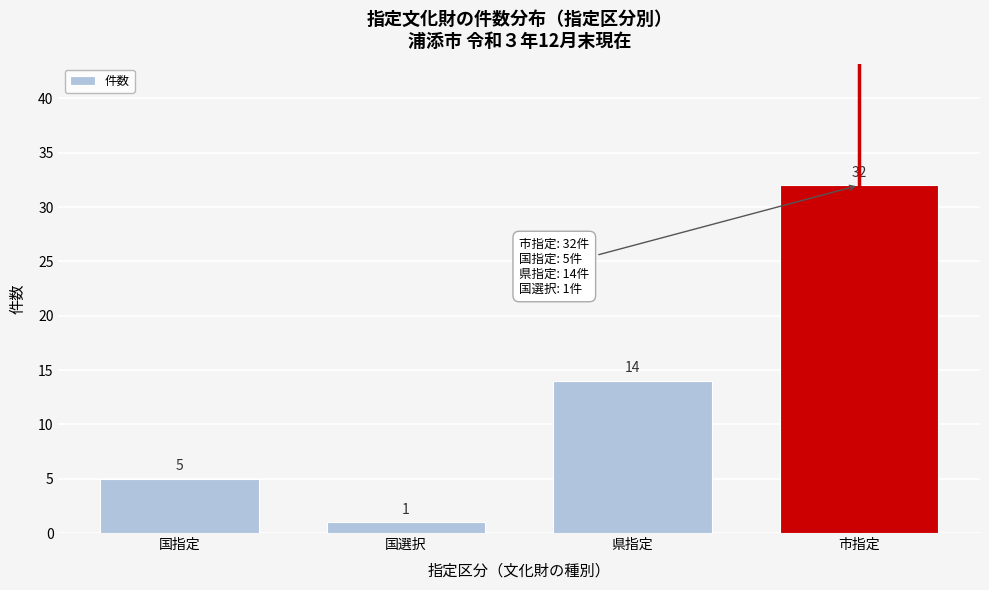

Reading left to right, list all the values displayed in this chart.

国指定=5	国選択=1	県指定=14	市指定=32